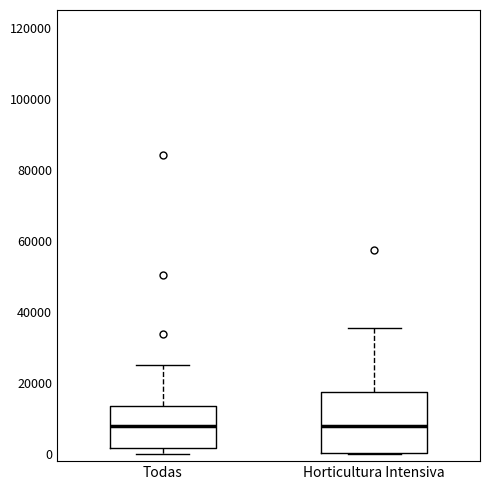

Reading left to right, read every box against the y-axis: the position of its median line, the range the box covers, and the ends of its whiskers. The values are not printed on the chart, so give them approximately, as read against the axis.

Todas: median 8000, box 2000 to 14000, whiskers 0 to 24000
Horticultura Intensiva: median 8000, box 0 to 18000, whiskers 0 to 36000